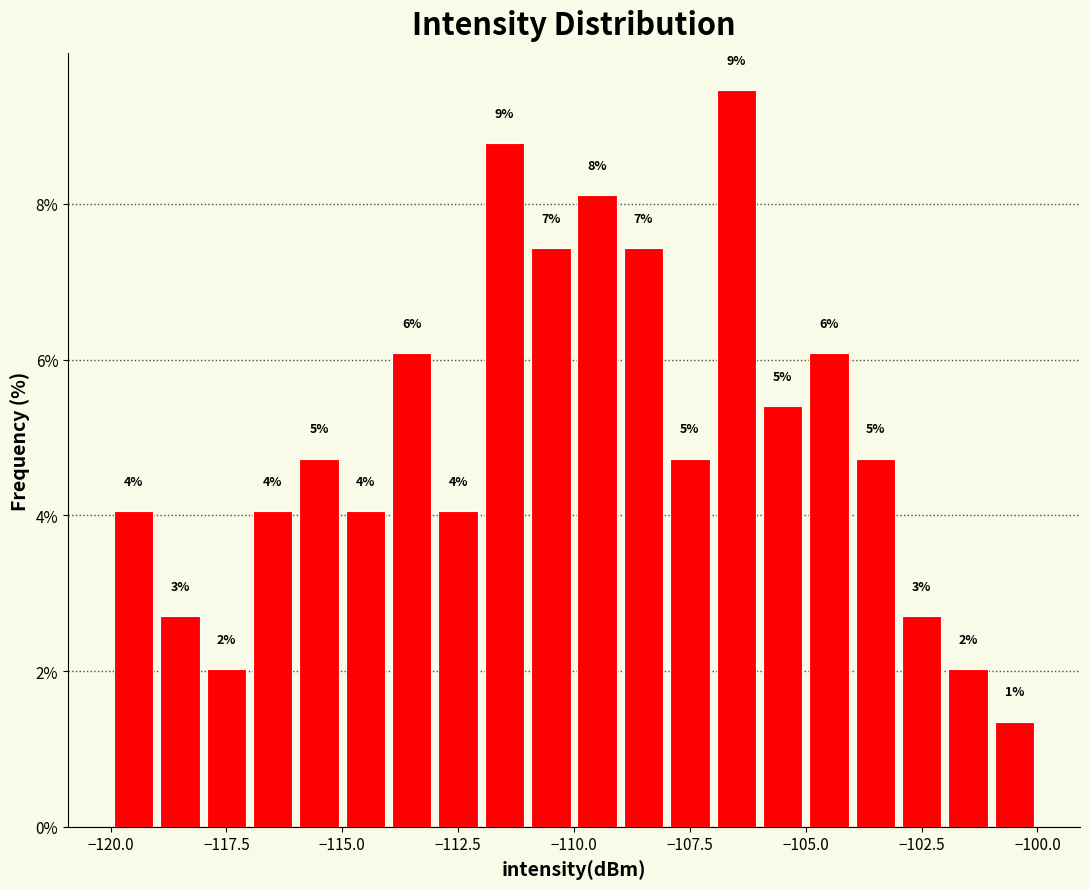

Around what value on the x-axis is the tallest bar? Give the approximate position of its centre, as read against the axis.

-106.5